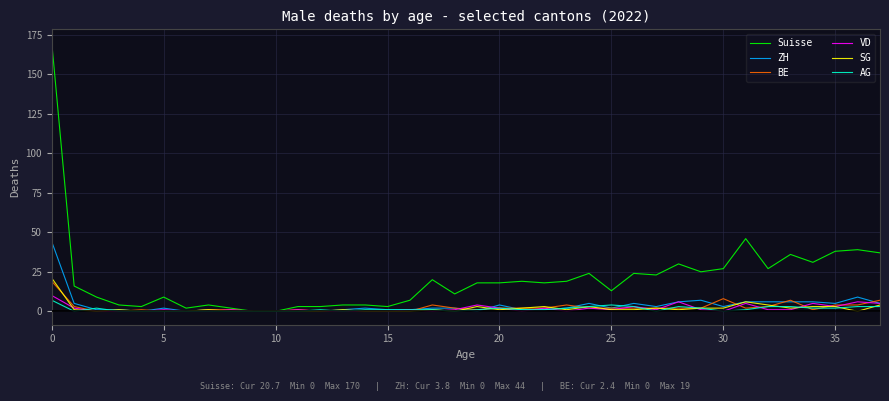

What is the greatest value displayed?

170